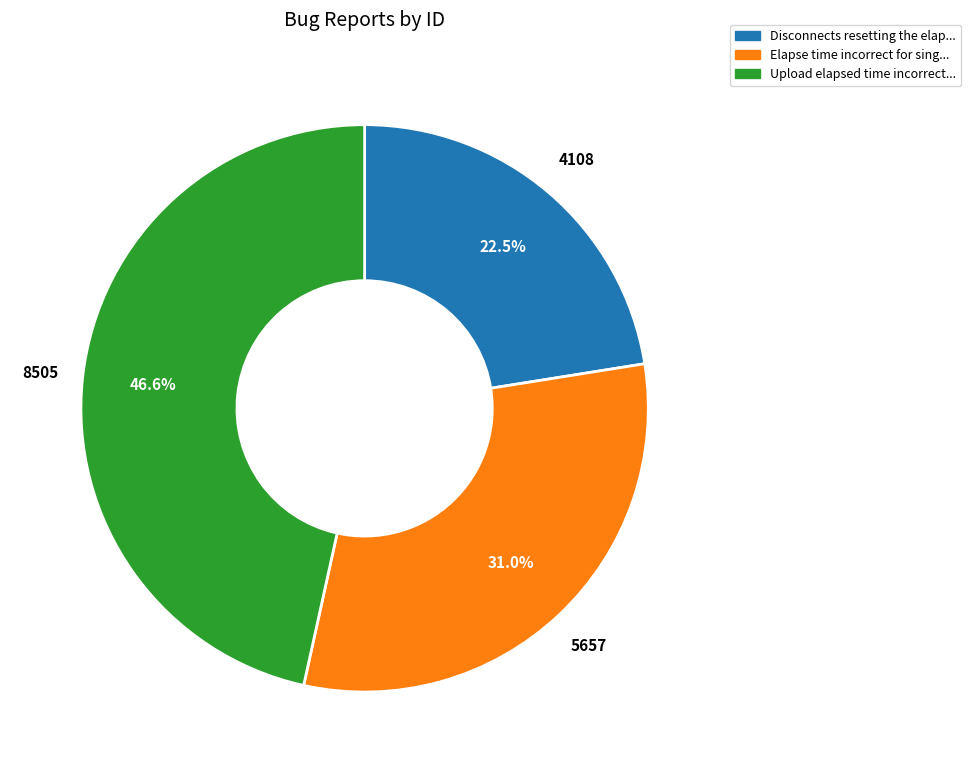

Does any single category account for the majority?

No